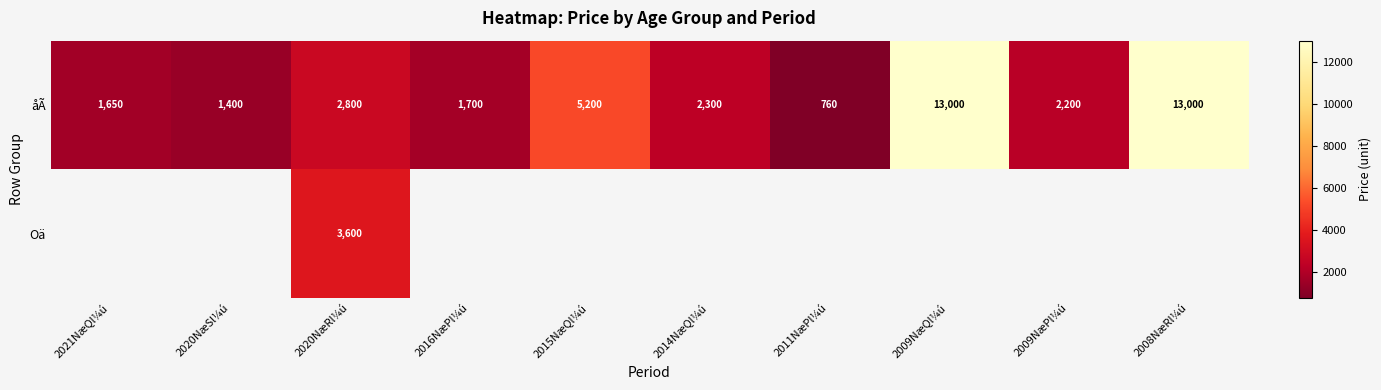

Is it true that åÃ equals 13000 at 2009NæQl¼ú?

True